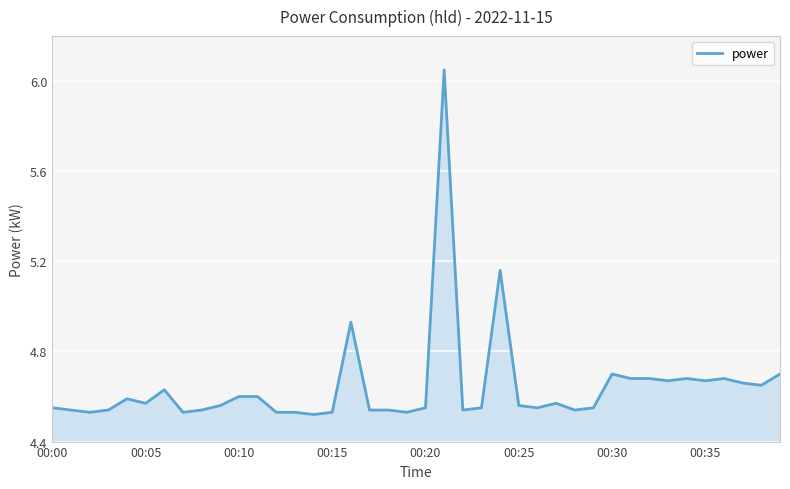

What is the difference between the maximum and minimum values?

1.5